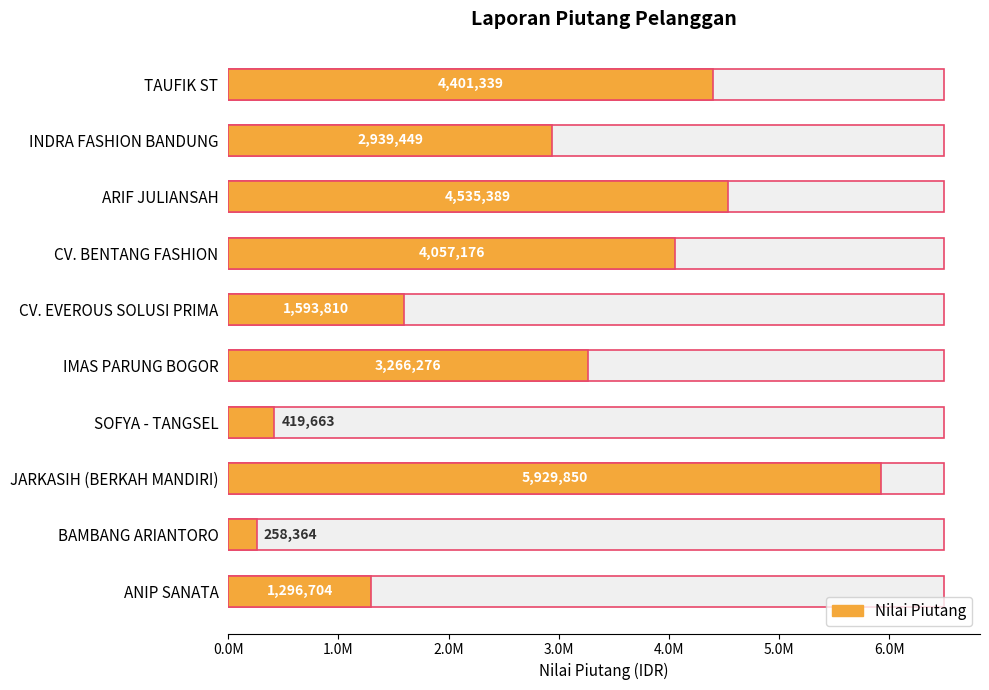

Does the chart contain any negative values?

No